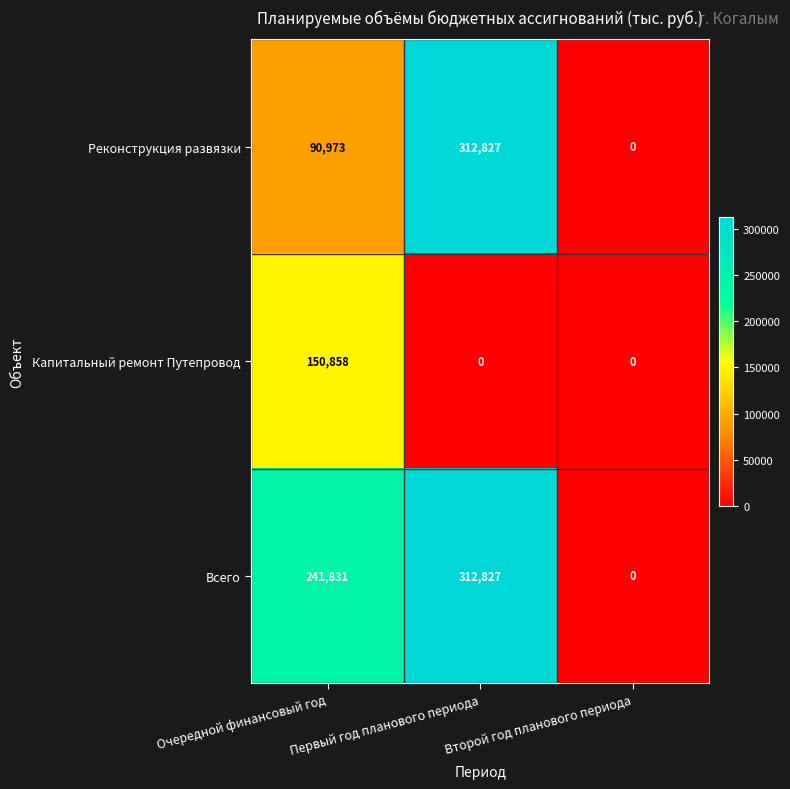

List the series in order of their overall mean, highest first.

Всего, Реконструкция развязки, Капитальный ремонт Путепровод